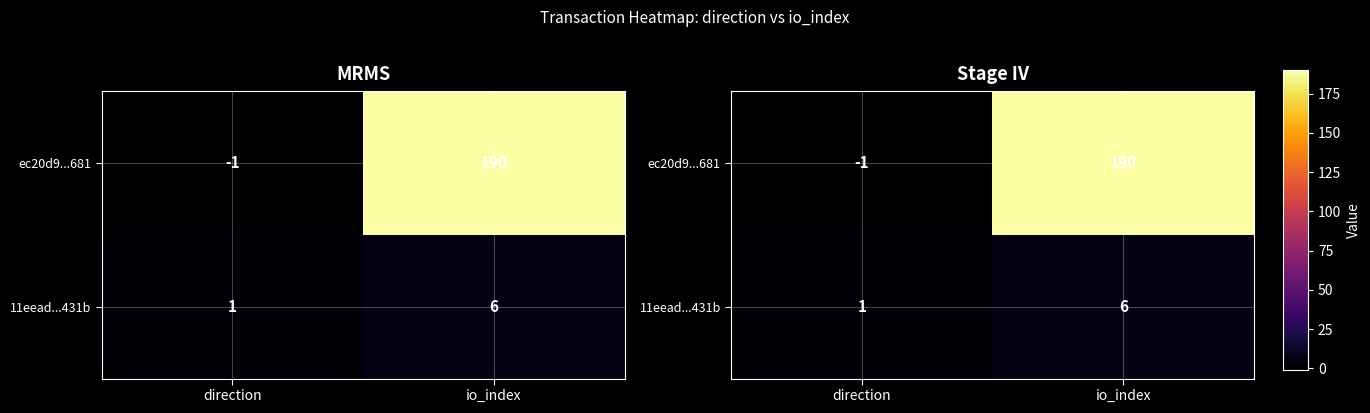

Is it true that 11eead...431b equals 1 at direction?

False